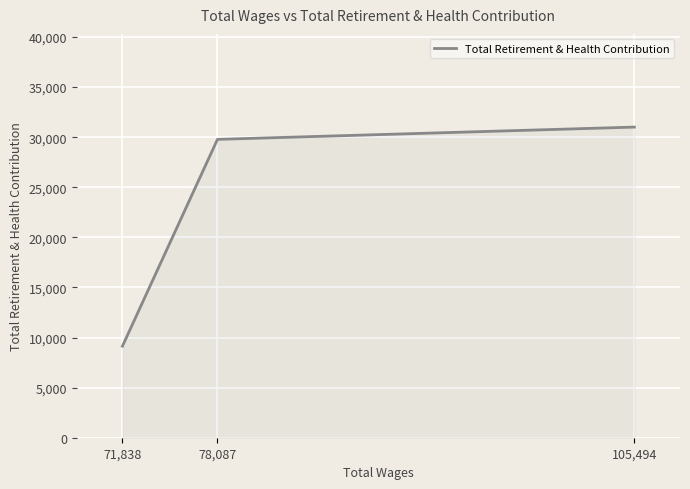

What is the sum of the values at 78,087 and 71,838?

38927